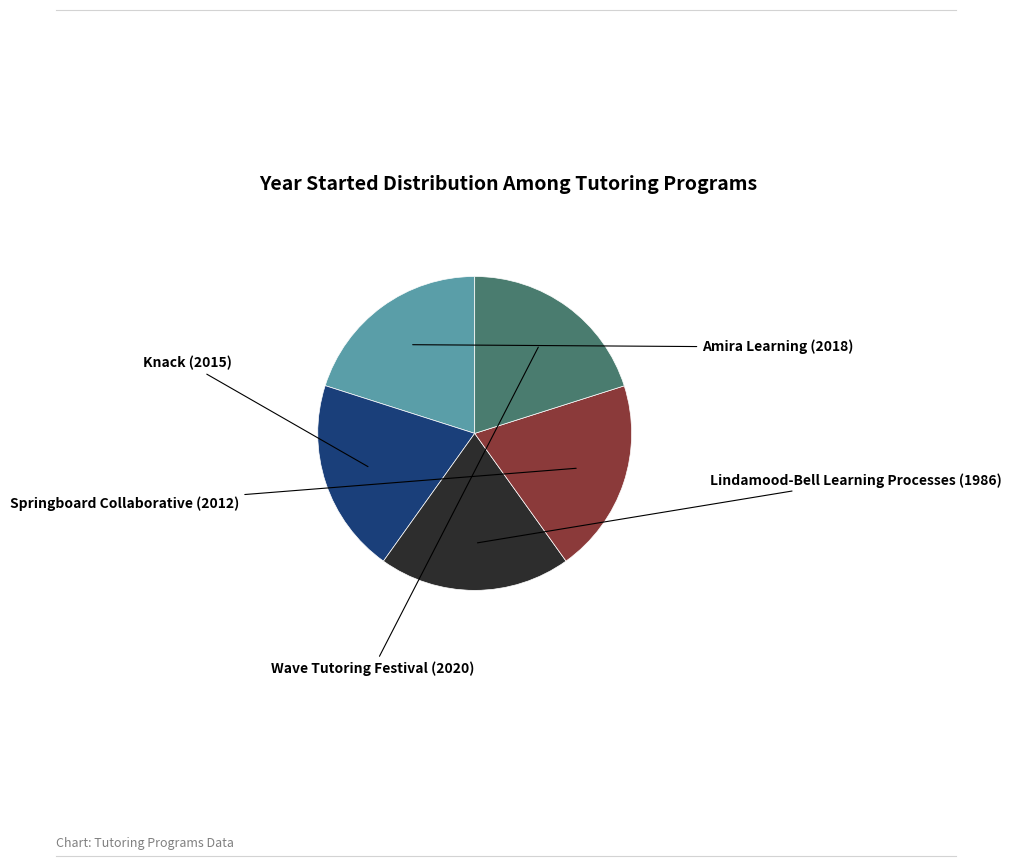

True or false: Lindamood-Bell Learning Processes accounts for 26% of the total.

False